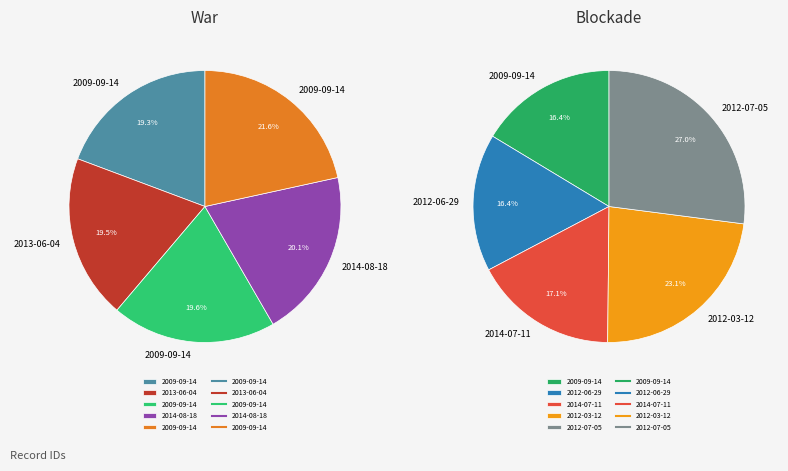

Which category has the biggest portion of the pie?

2012-07-05